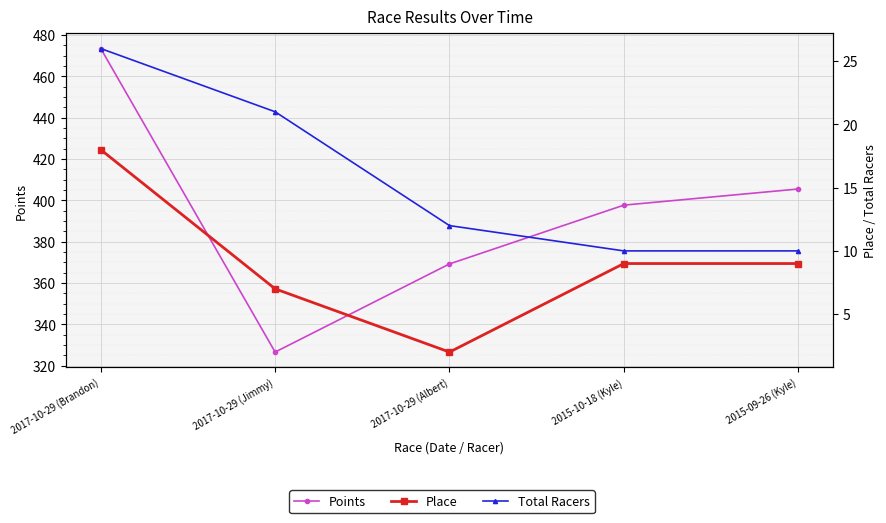

True or false: Total Racers and Place intersect in this chart.

False